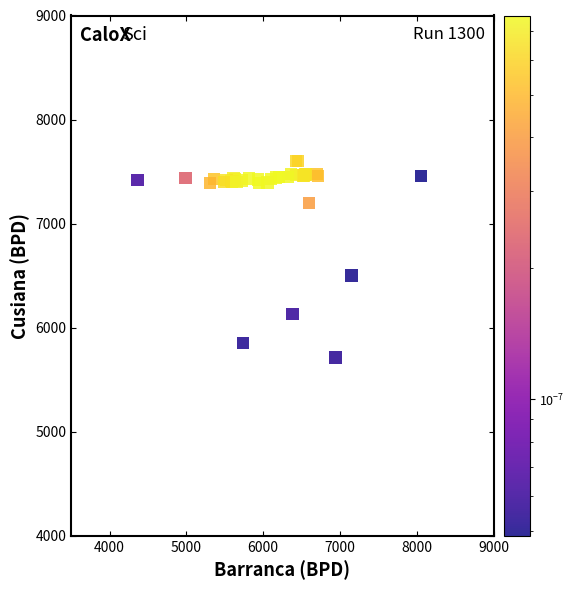

What Y value in the scatter plot is closest to 6656?

6500.0